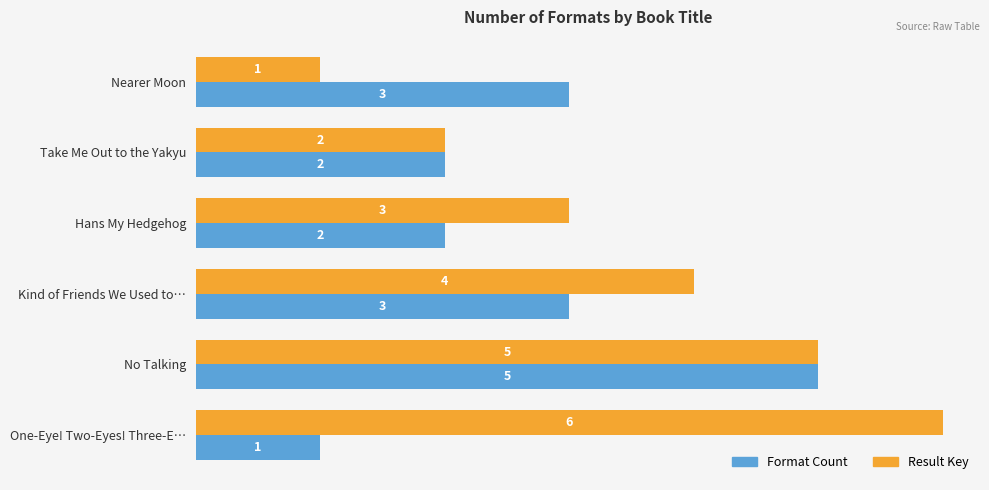

Is it true that Format Count equals 3 at Nearer Moon?

True